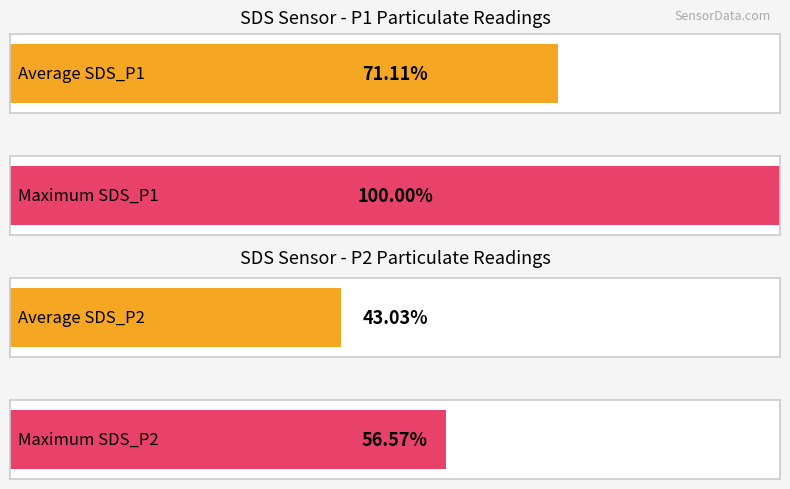

Which series has the largest total across all categories?

SDS_P1